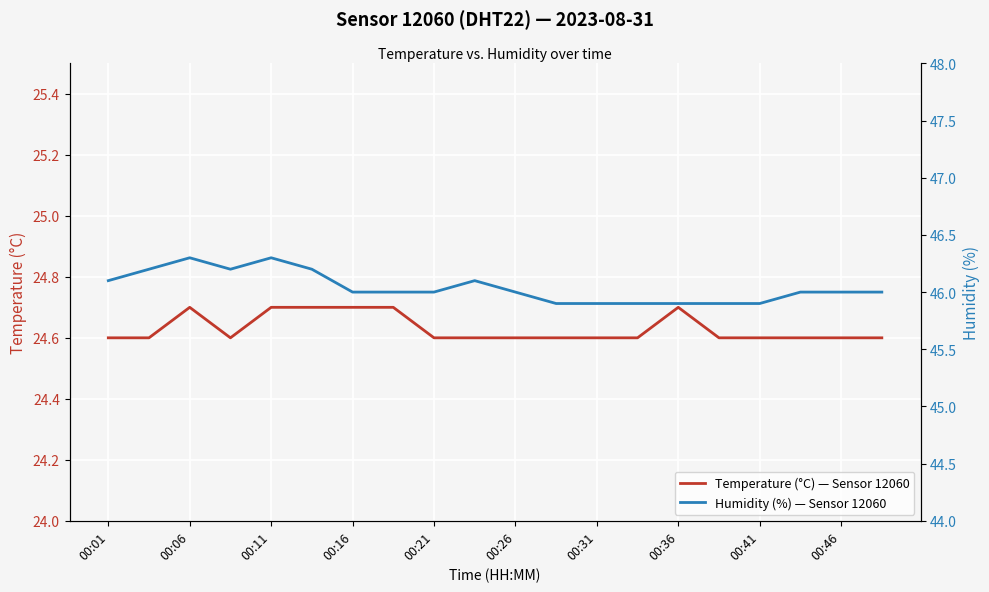

At 19, list the series in order from largest to smallest.

Humidity (%) — Sensor 12060, Temperature (°C) — Sensor 12060